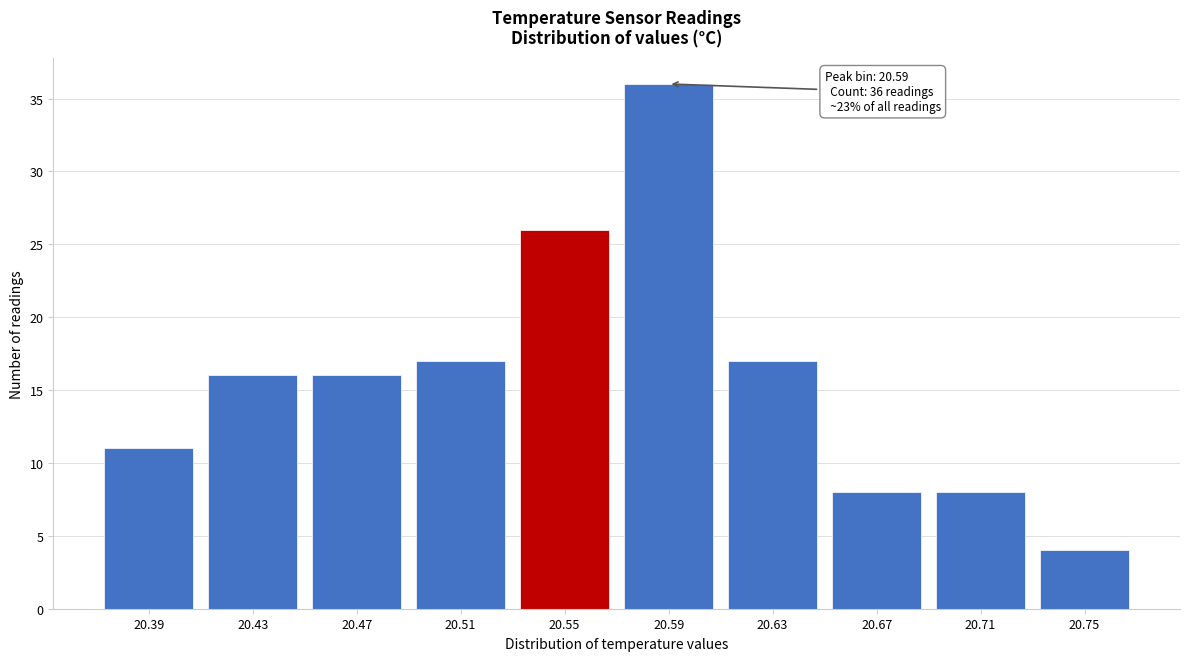

Reading right to left, extract all data points from this chart.

4	8	8	17	36	26	17	16	16	11